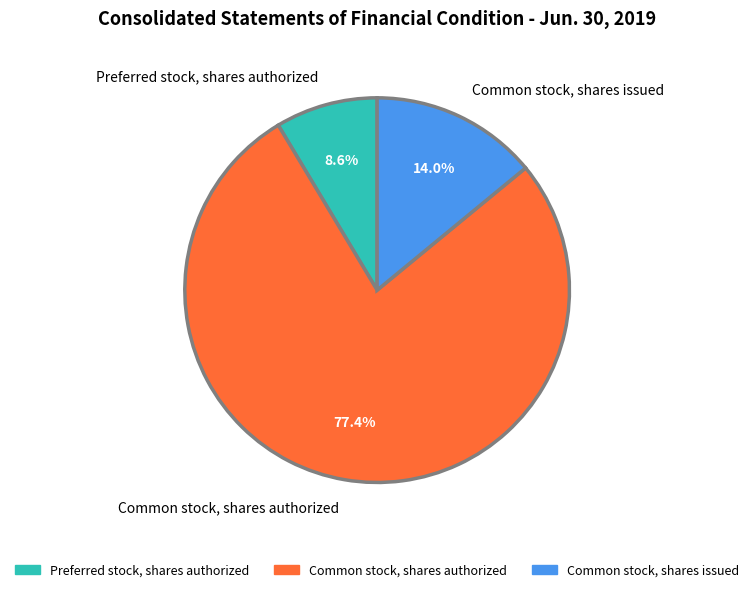

Which category has the biggest portion of the pie?

Common stock, shares authorized